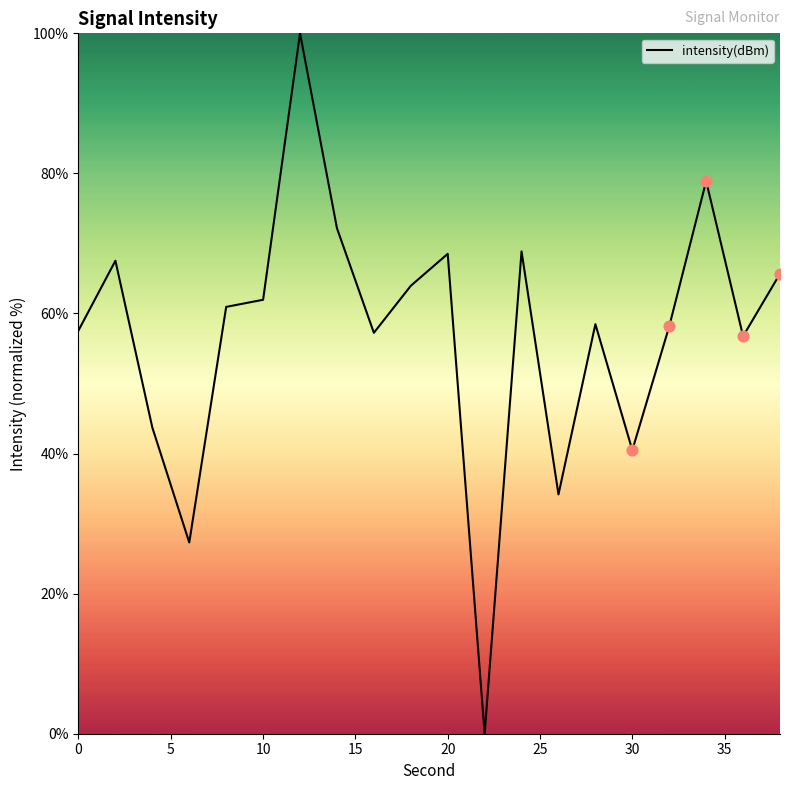

What is the greatest value displayed?

100.0